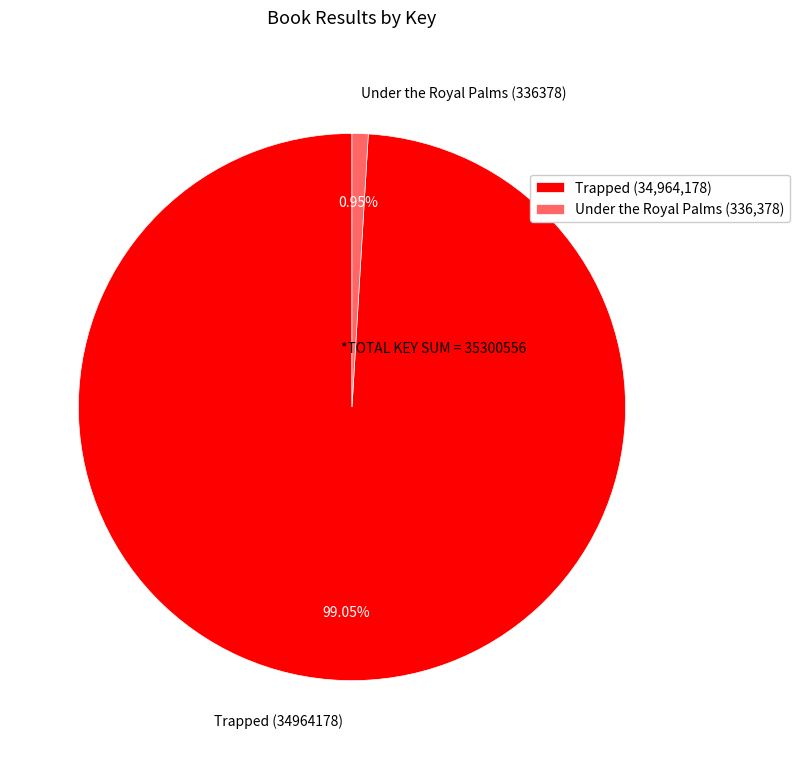

To the nearest percent, what percentage of the pie is Under the Royal Palms (336378)?

1%